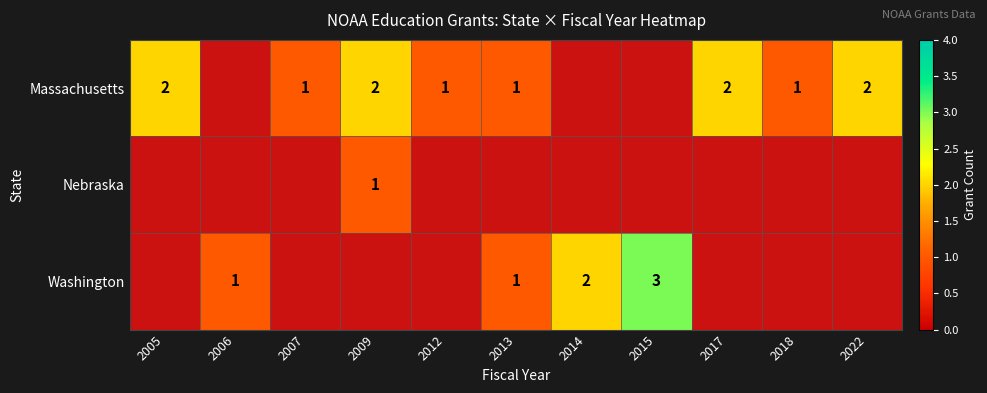

Is it true that Massachusetts equals 2 at 2005?

True